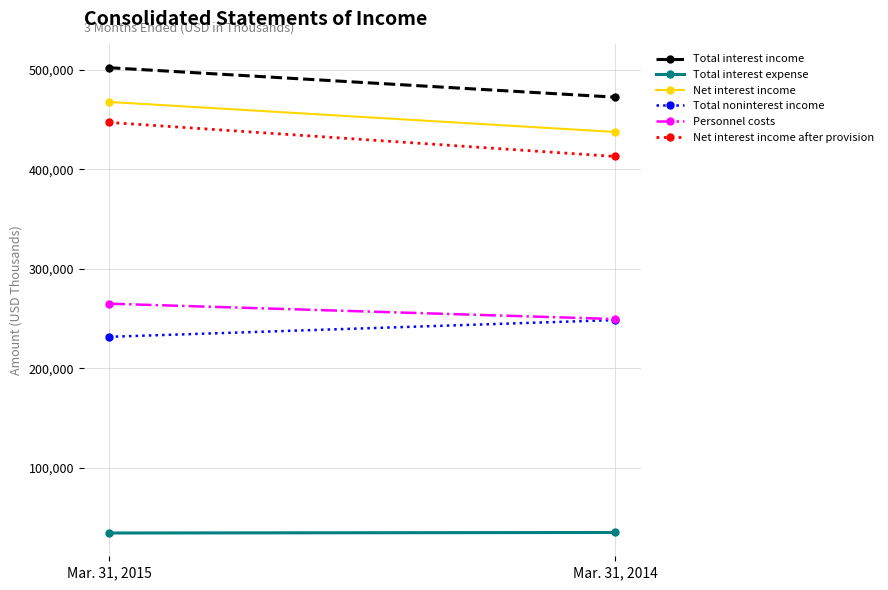

How many distinct data groups are displayed?

6